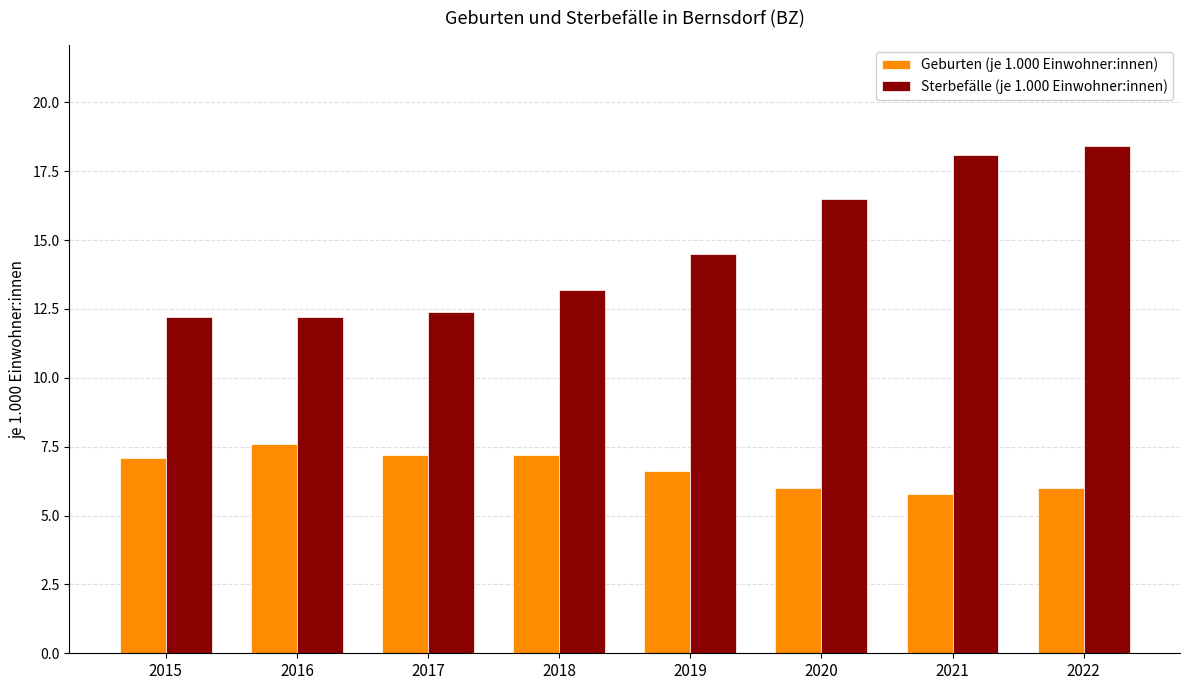

Rank the series by their average value, from lowest to highest.

Geburten (je 1.000 Einwohner:innen), Sterbefälle (je 1.000 Einwohner:innen)